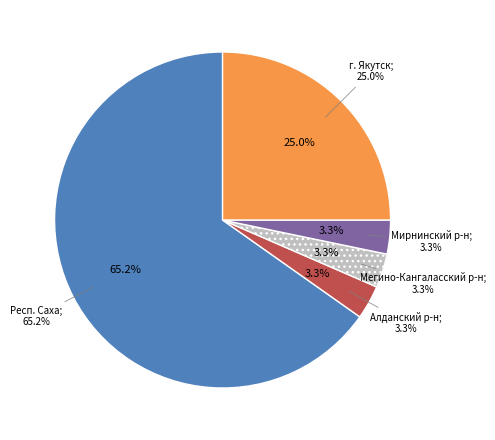

What is the total percentage of Мегино-Кангаласский муниципальный район and Мирнинский муниципальный район?

6.5%